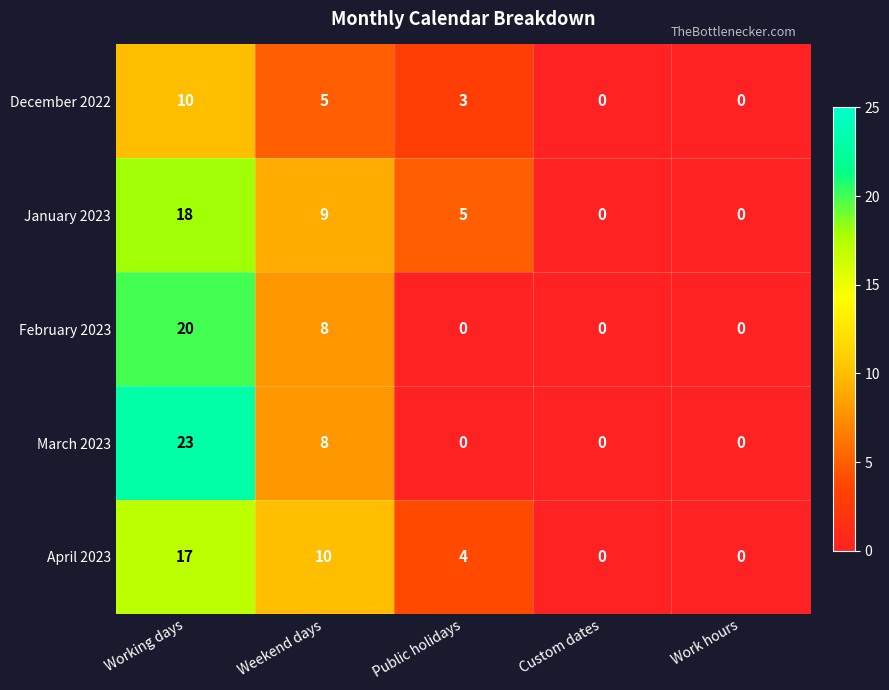

At which category is the sum across all series the highest?

Working days